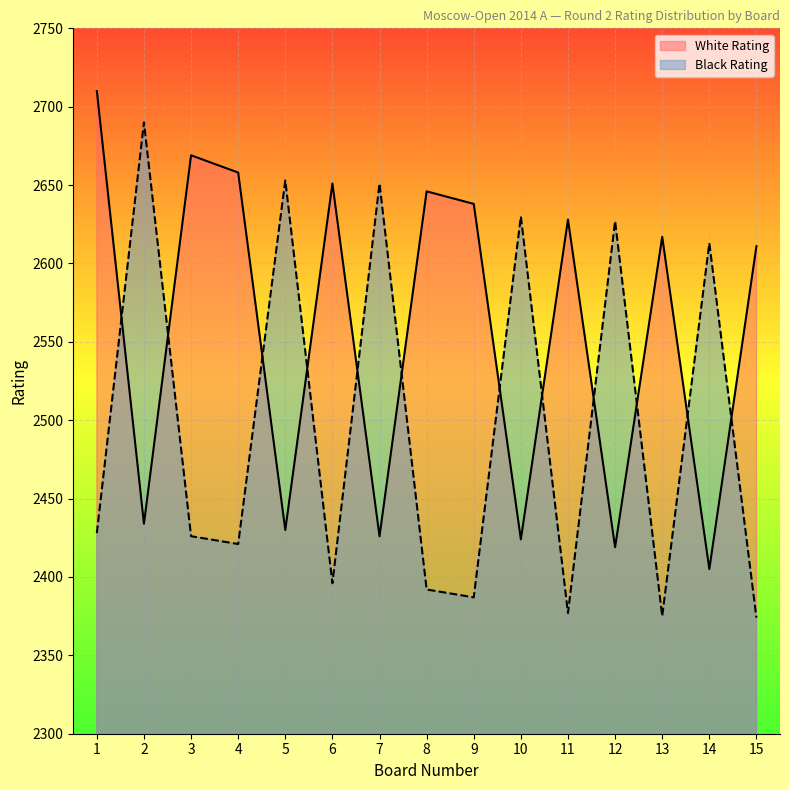

Which series has the widest spread of values?

Black Rating